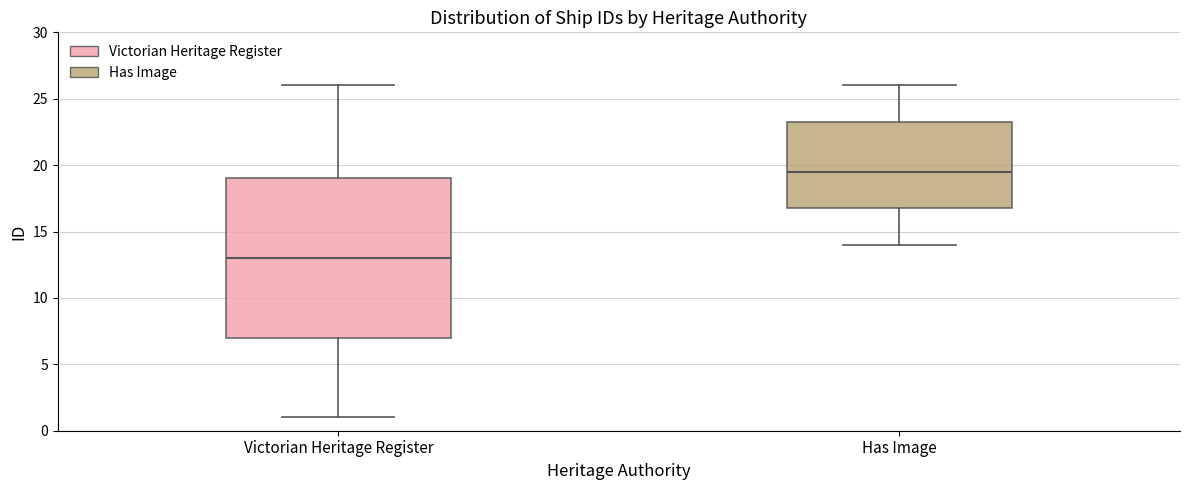

Which box is the tallest, from its lower edge to its upper edge?

Victorian Heritage Register